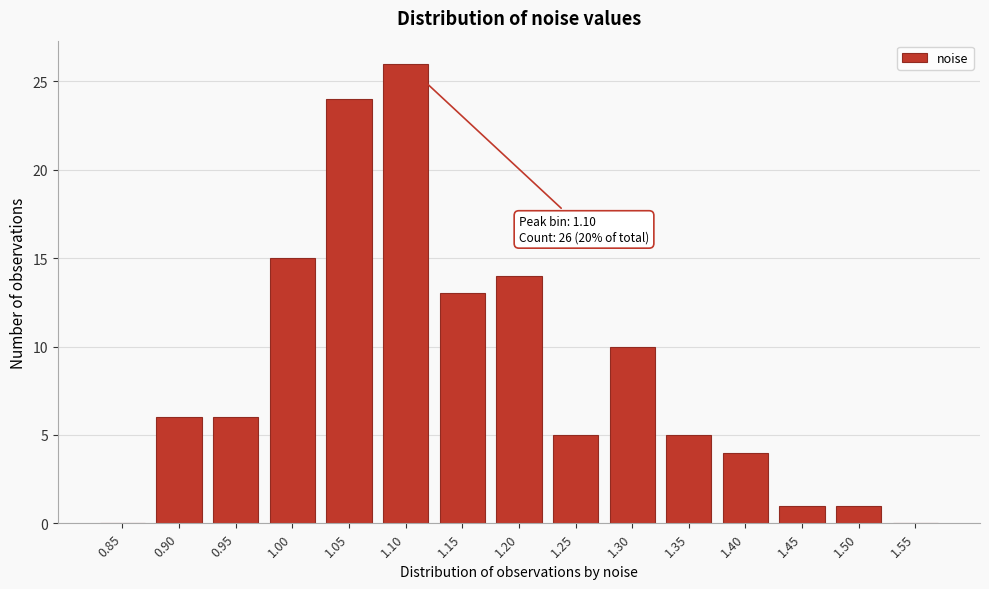

Reading right to left, extract all data points from this chart.

1.55=0	1.50=1	1.45=1	1.40=4	1.35=5	1.30=10	1.25=5	1.20=14	1.15=13	1.10=26	1.05=24	1.00=15	0.95=6	0.90=6	0.85=0